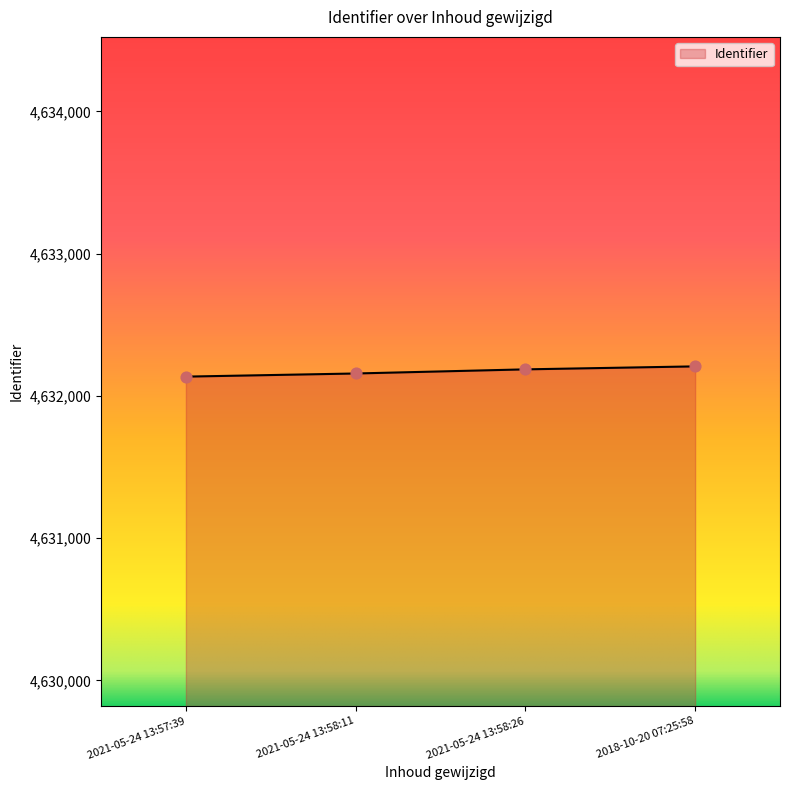

Approximately how many times larger is the value at 2018-10-20 07:25:58 compared to 2021-05-24 13:58:11?

1.0